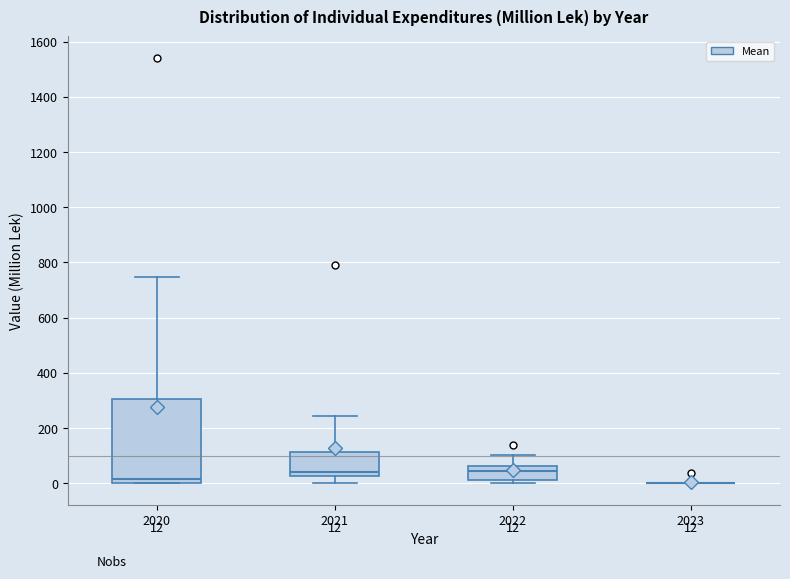

Which box is the tallest, from its lower edge to its upper edge?

2020